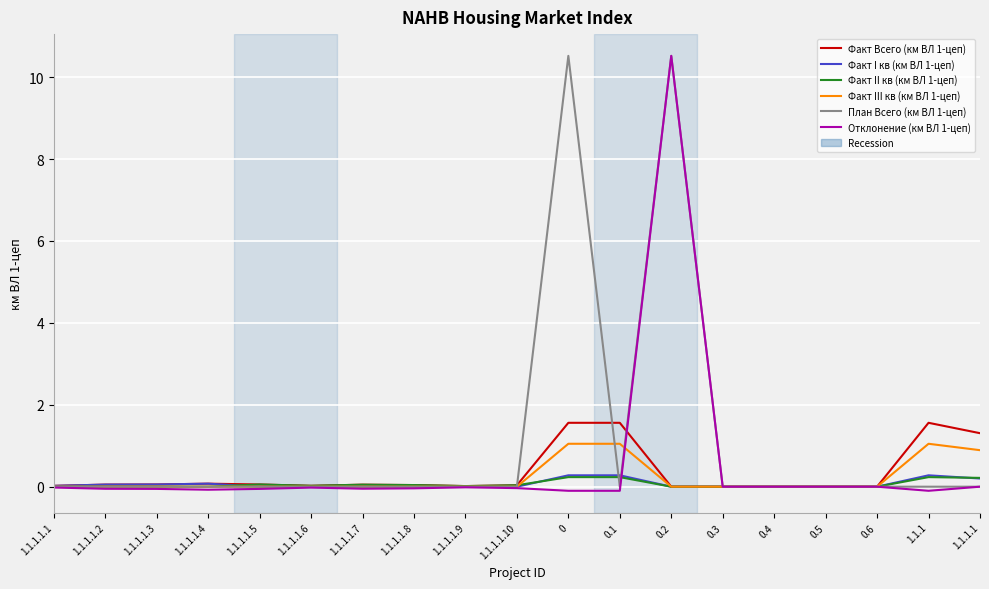

What is the highest value of the План Всего (км ВЛ 1-цеп) series?

10.5